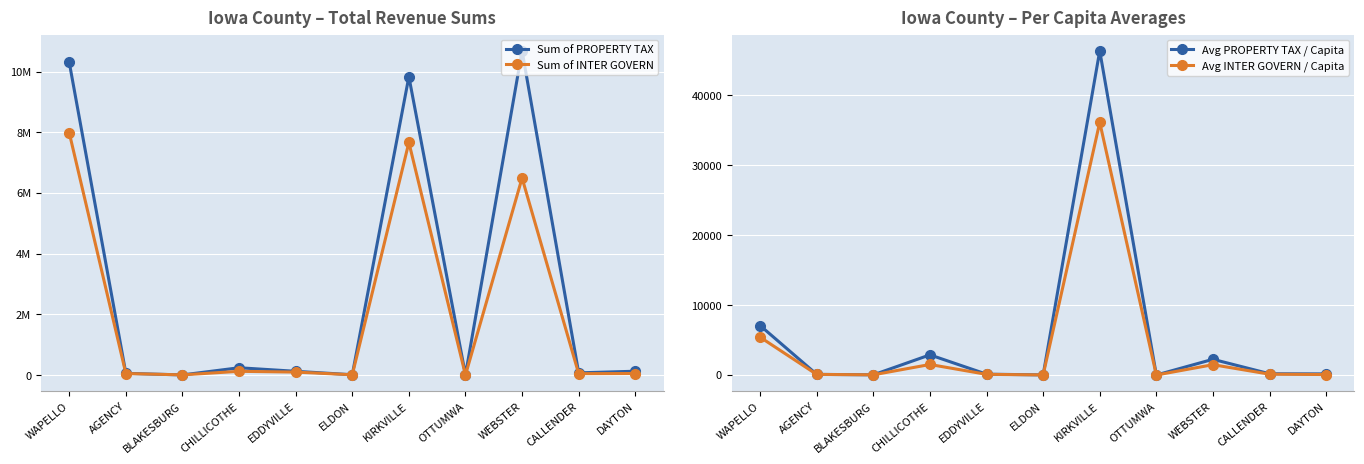

Is it true that Avg PROPERTY TAX / Capita equals 2883.6 at CHILLICOTHE?

True